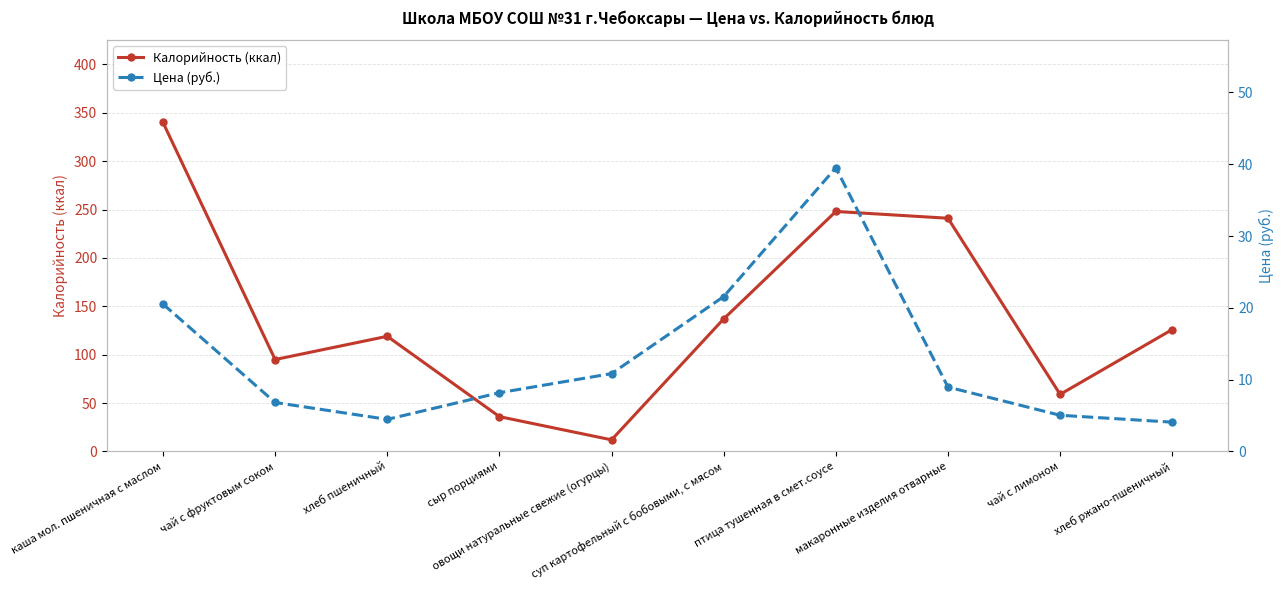

The Цена (руб.) series shows 4.5 at хлеб пшеничный. True or false?

True